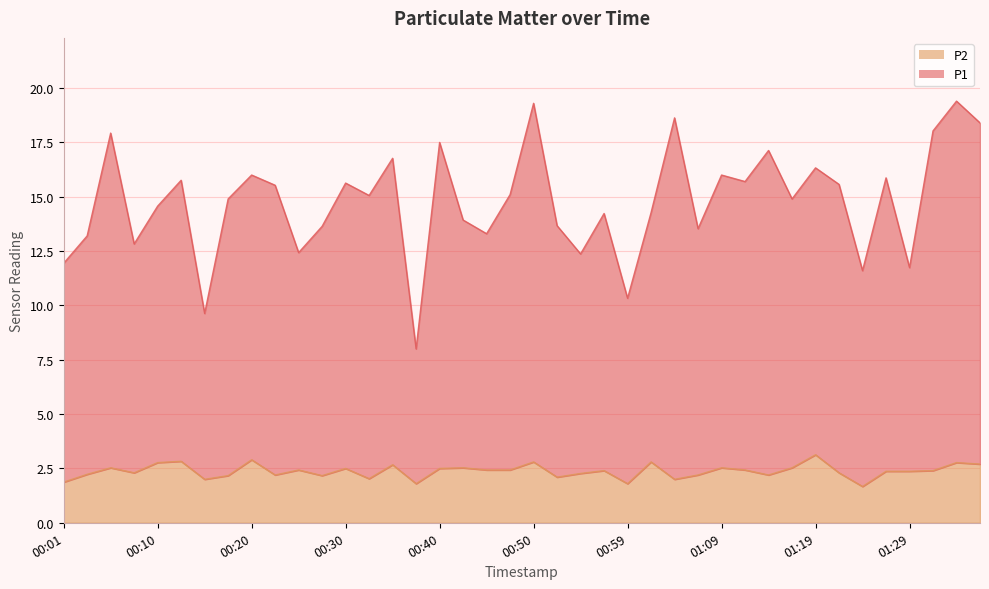

At which category does P2 reach its first local peak?

00:06